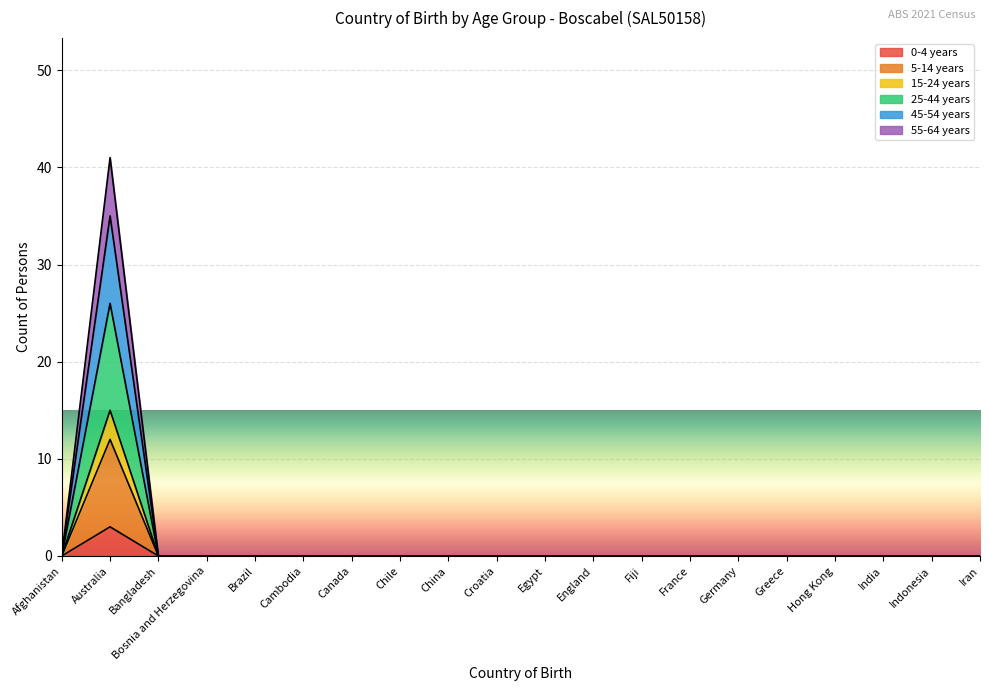

True or false: 25-44 years and 15-24 years cross at least once.

False